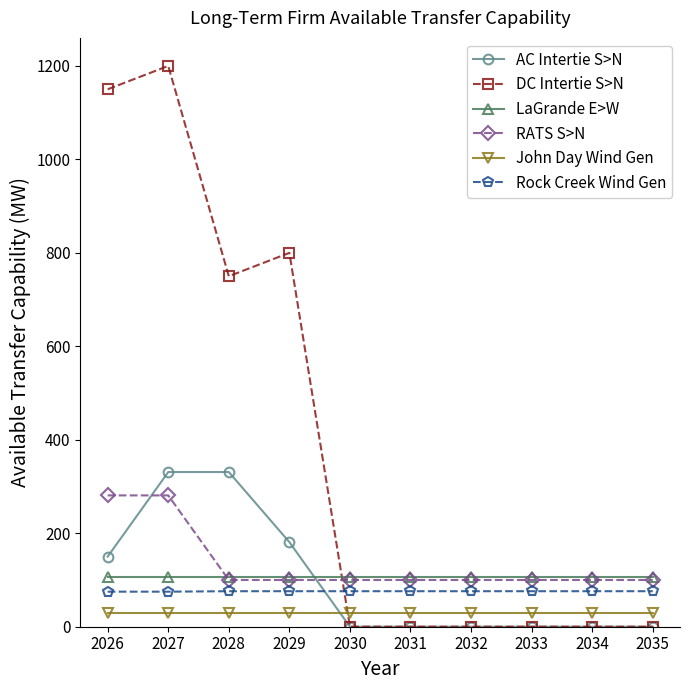

At how many categories does at least one series exceed 1124?

2